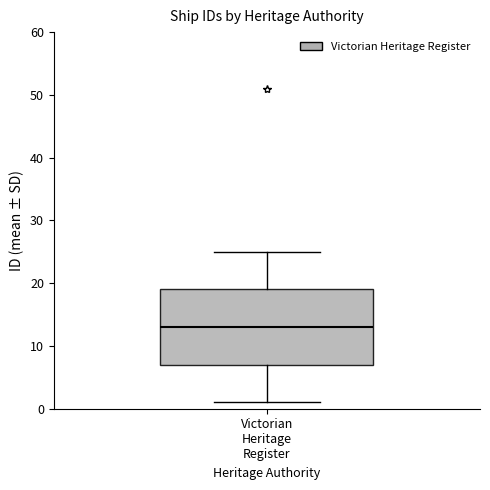

Where is the upper edge of the box for Victorian Heritage Register on the y-axis? The values are not printed on the chart, so give them approximately, as read against the axis.

19